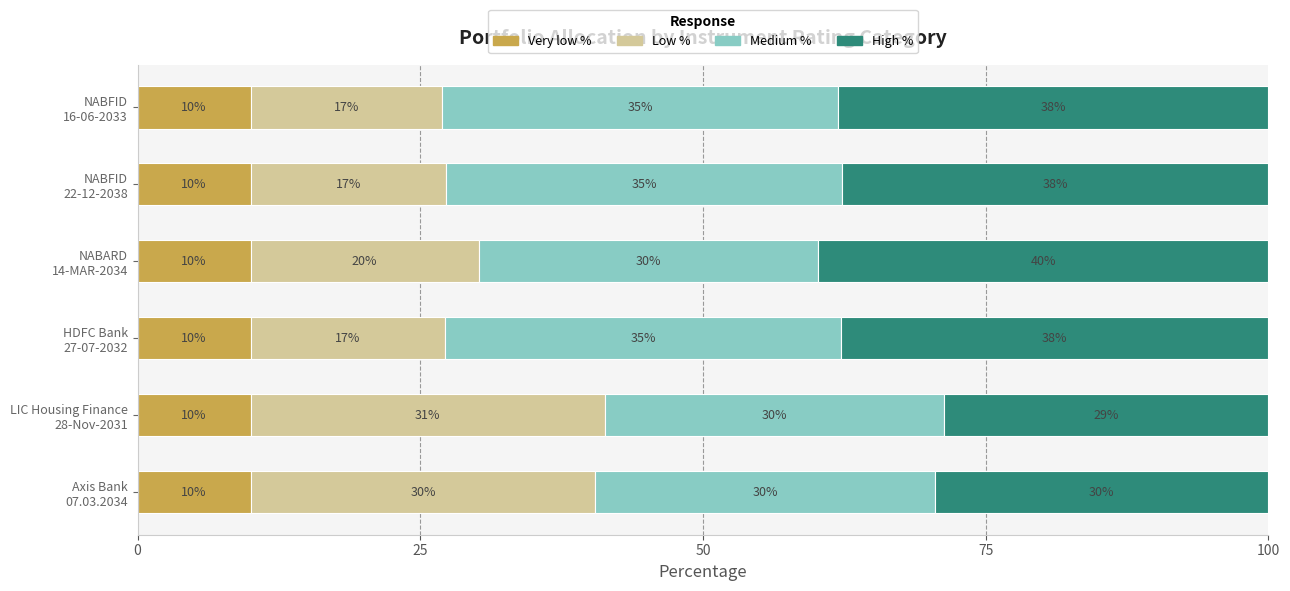

What is the average value of the Very low % series?

10.0